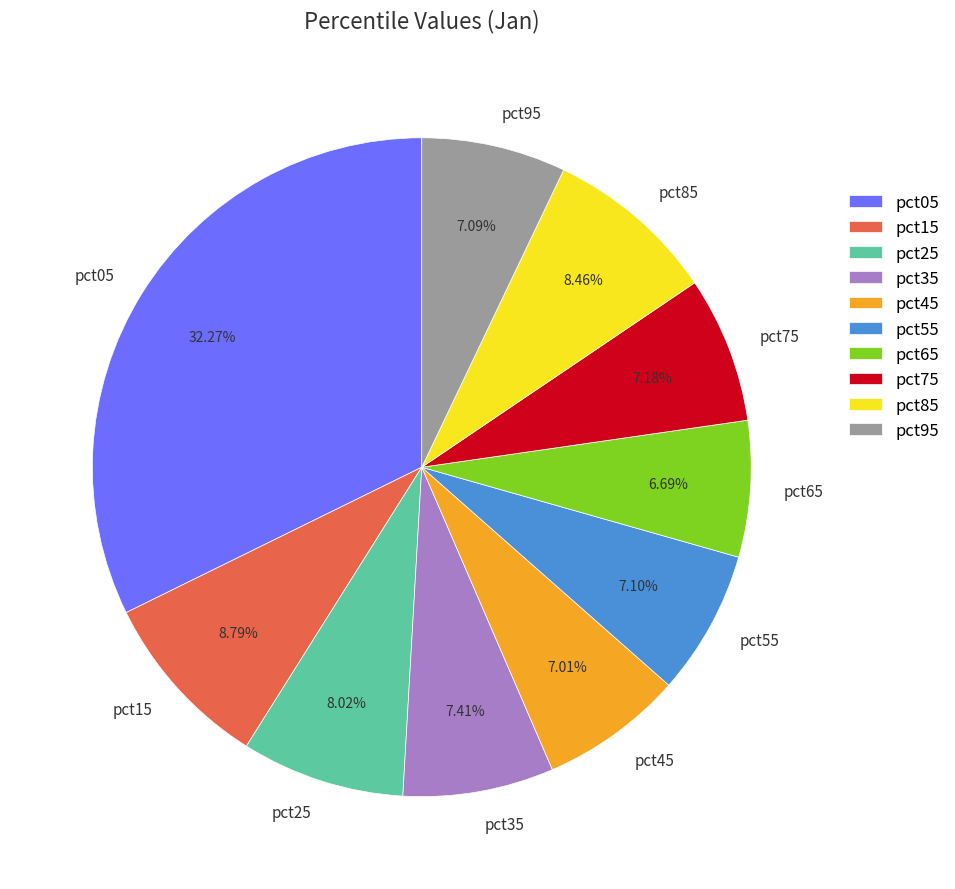

Which has a higher value, pct55 or pct15?

pct15